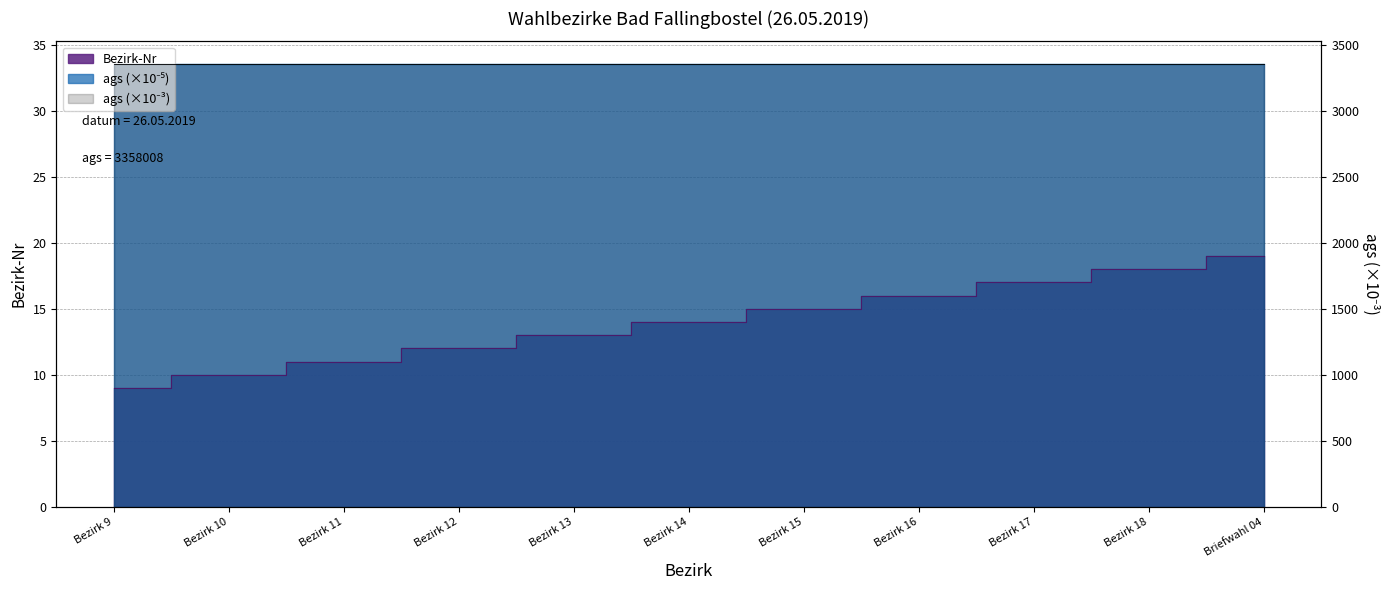

At which category does the chart reach its peak across all series?

Briefwahl 04